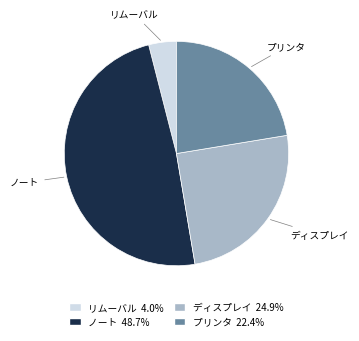

Is there any slice that represents more than half of the pie?

No